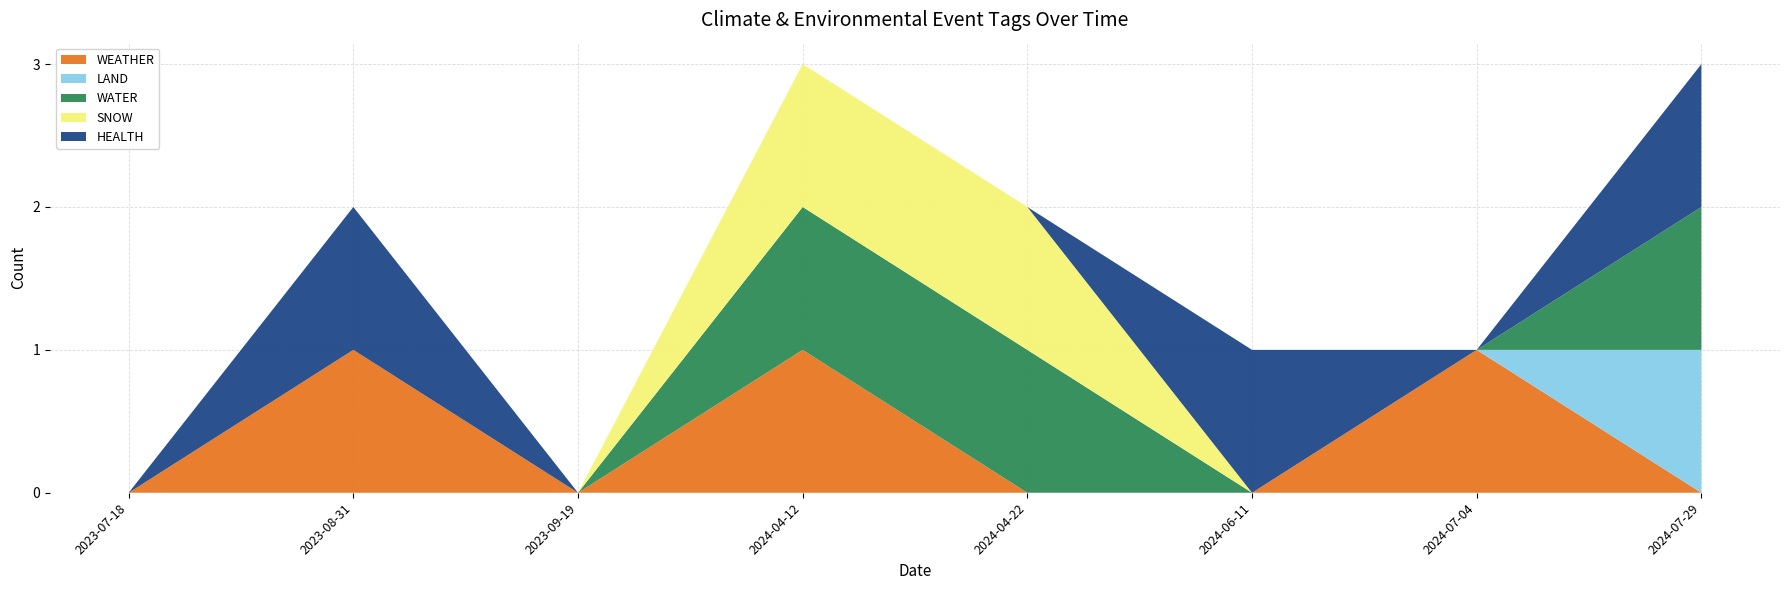

What is the sum of all WEATHER values?

3